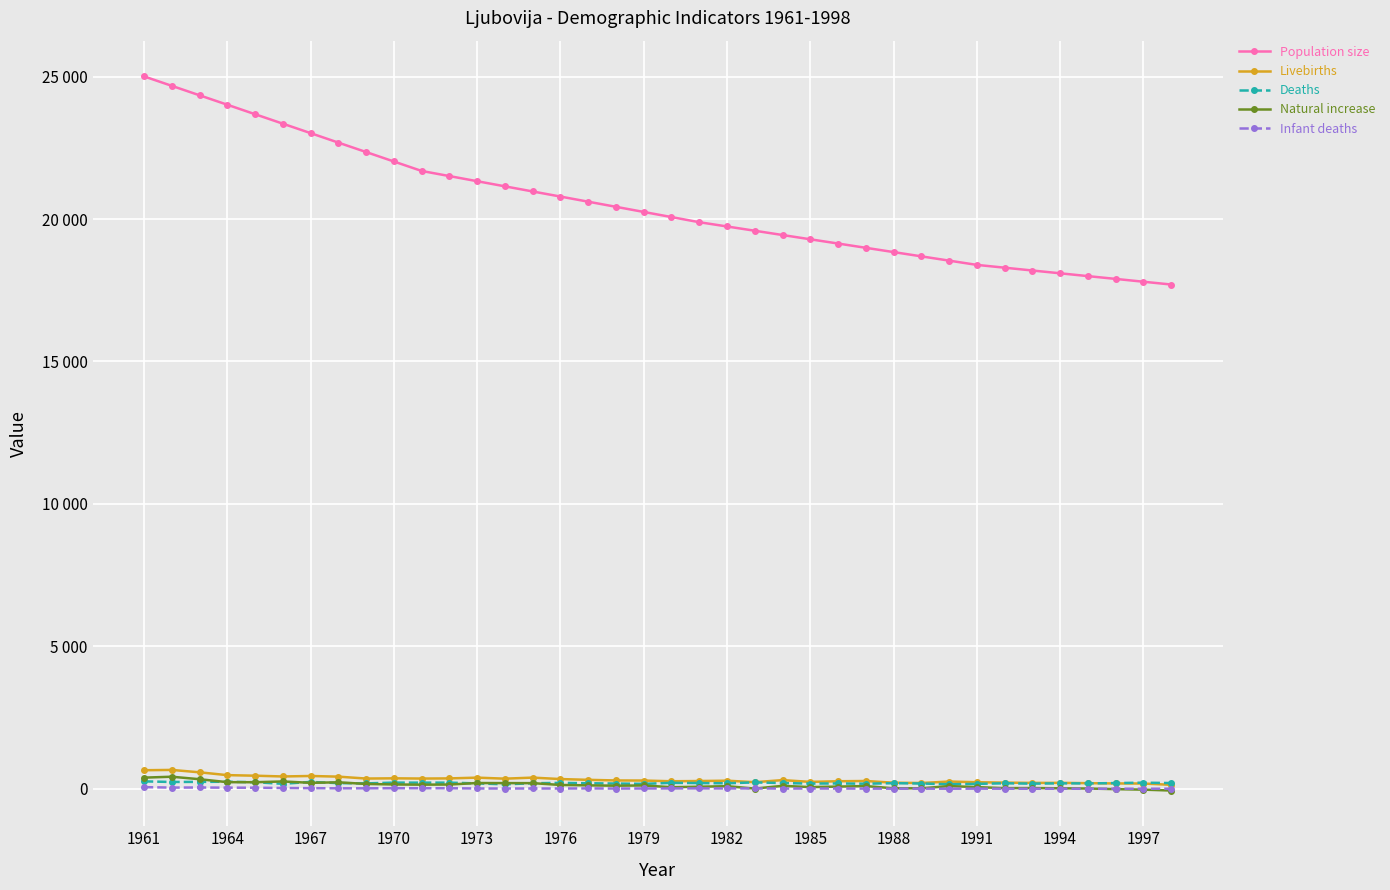

What are all the series names shown in the legend?

Population size, Livebirths, Deaths, Natural increase, Infant deaths